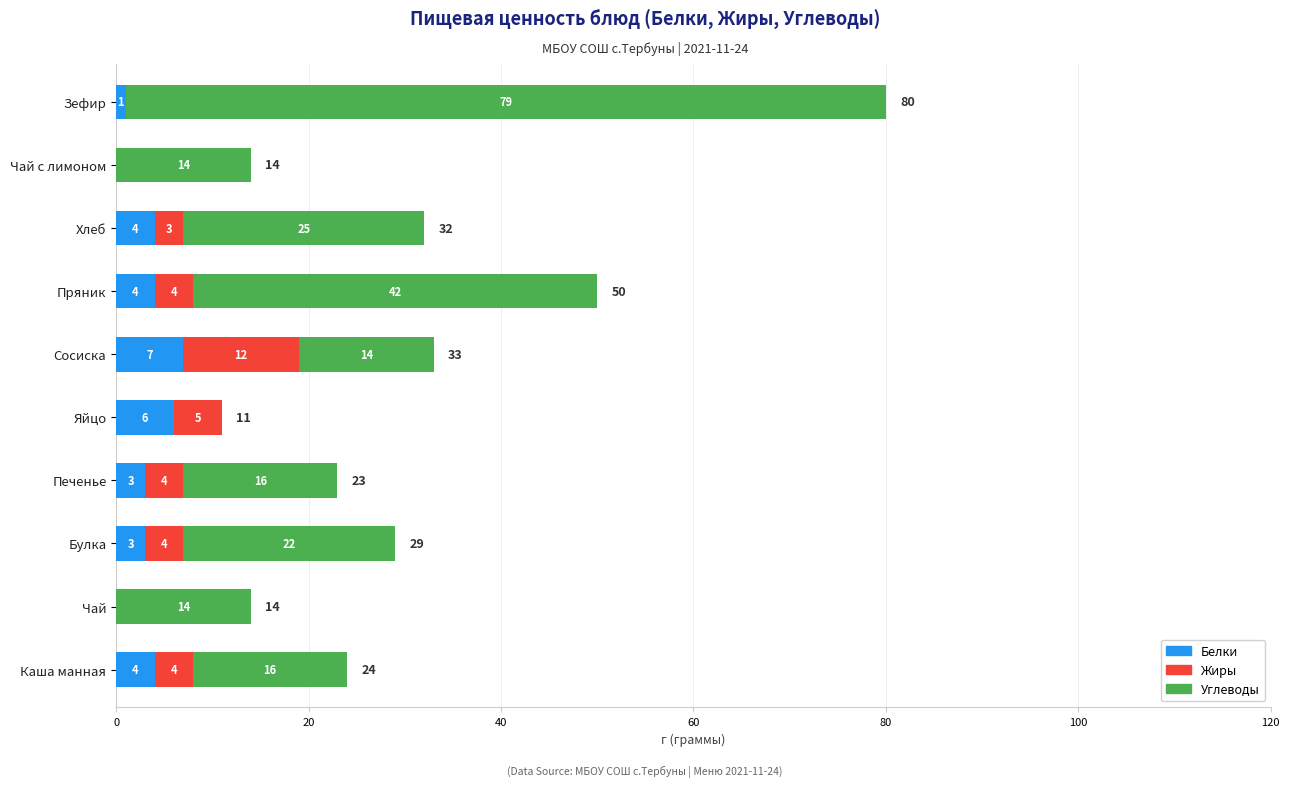

What is the highest value of the Белки series?

7